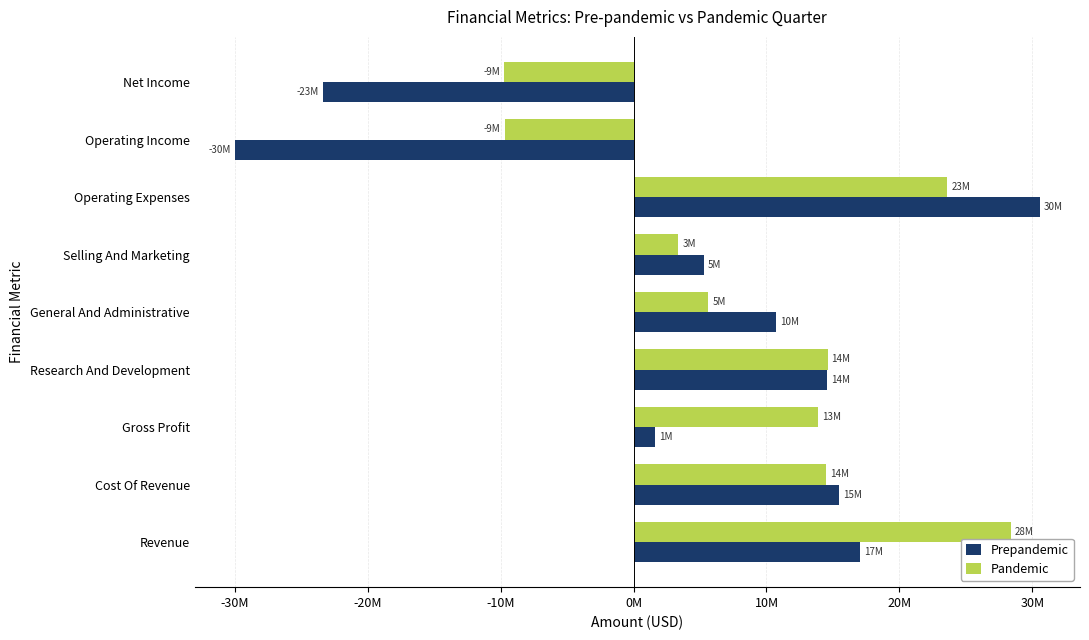

How many values in Pandemic are above zero?

7